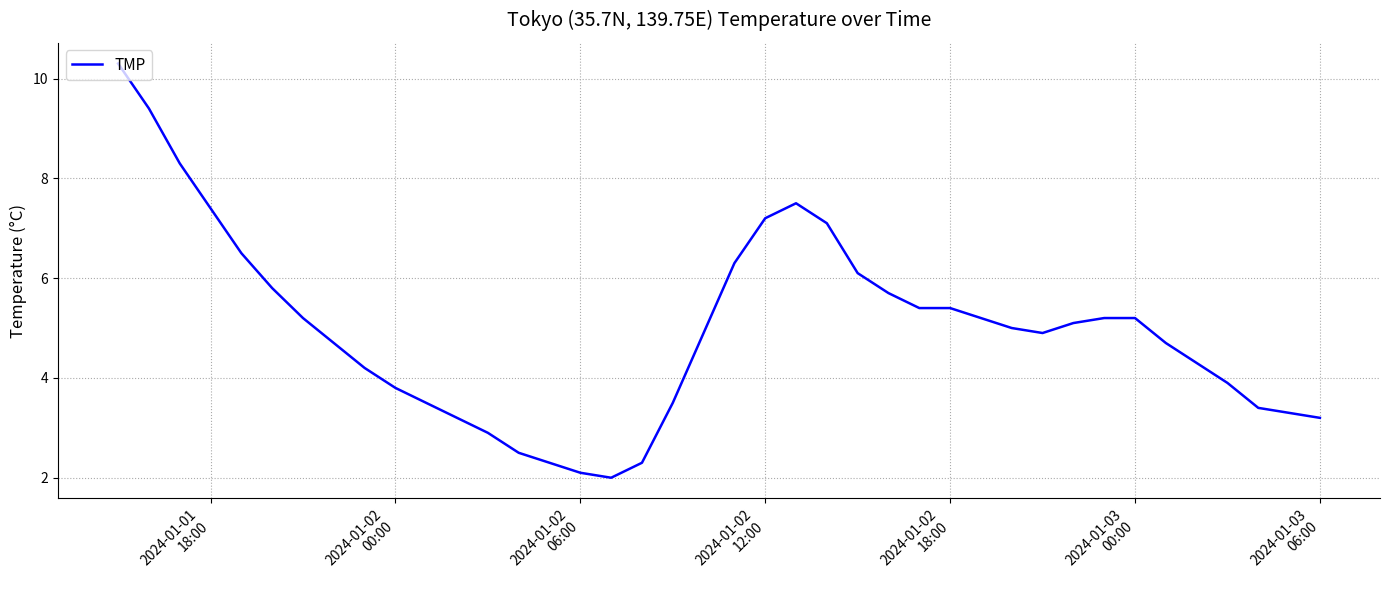

Is this an area chart (filled region under the line)?

No